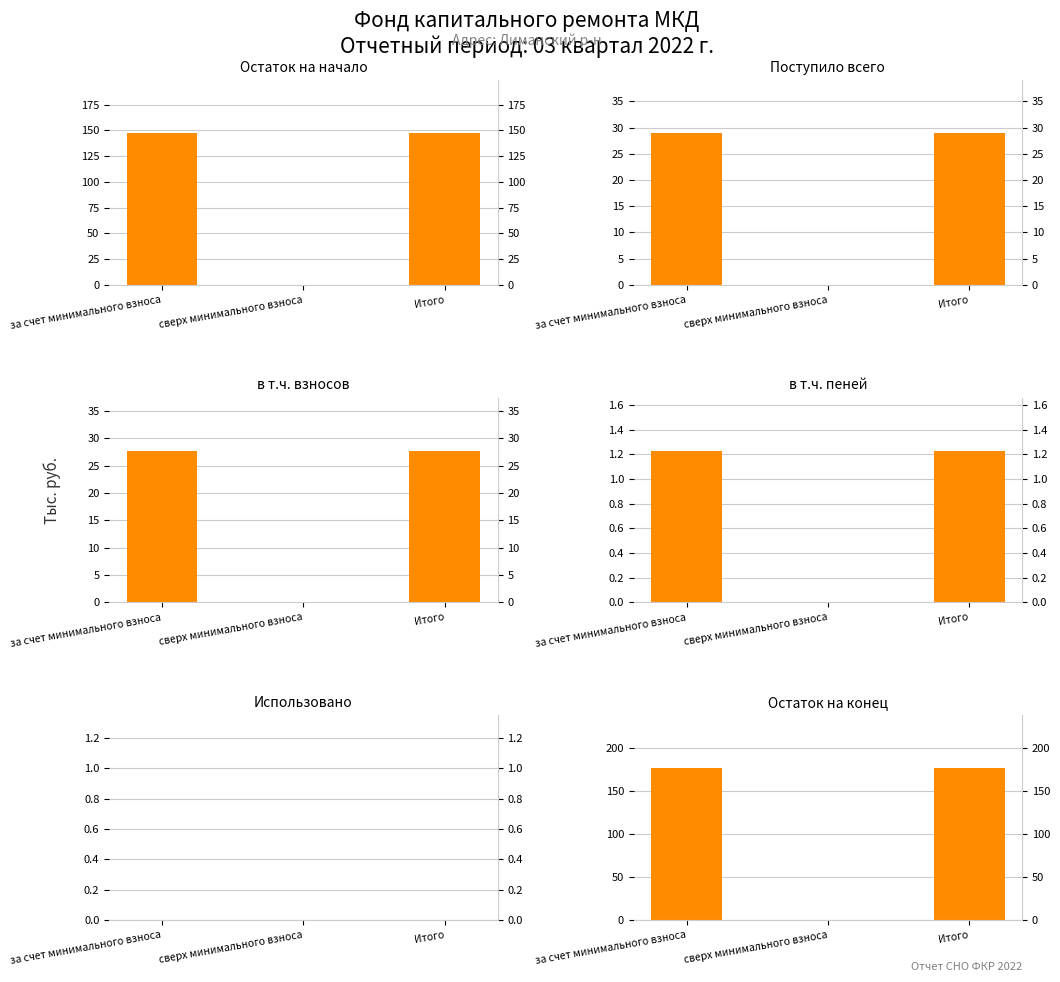

Which category has the highest value in the Поступило всего series?

за счет минимального взноса